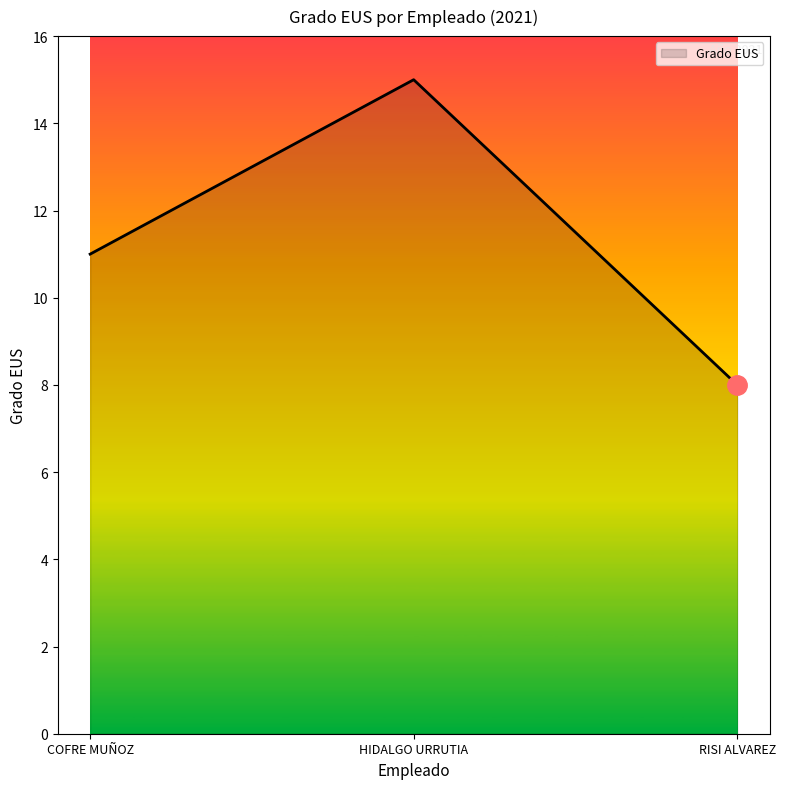

What position from the right is HIDALGO URRUTIA?

2